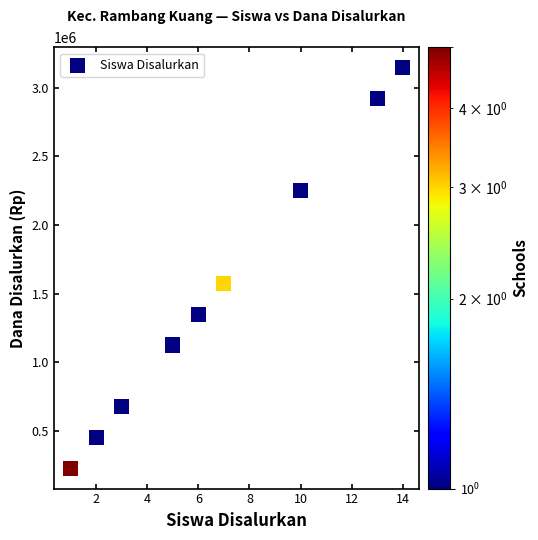

What is the average X value?

7